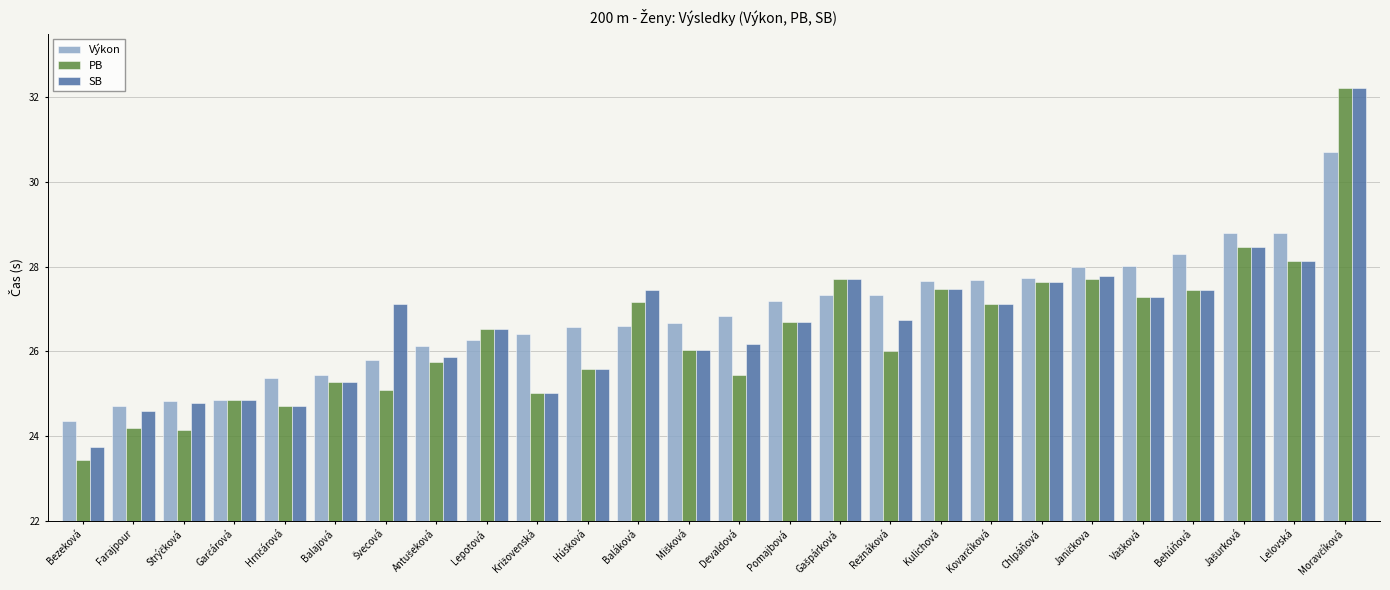

Are the bars grouped side by side (vs. stacked)?

Yes